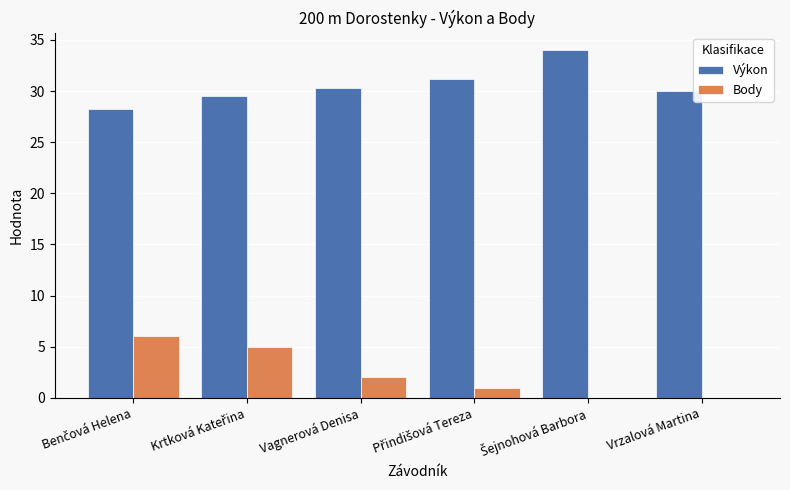

What is the maximum value for Body?

6.0